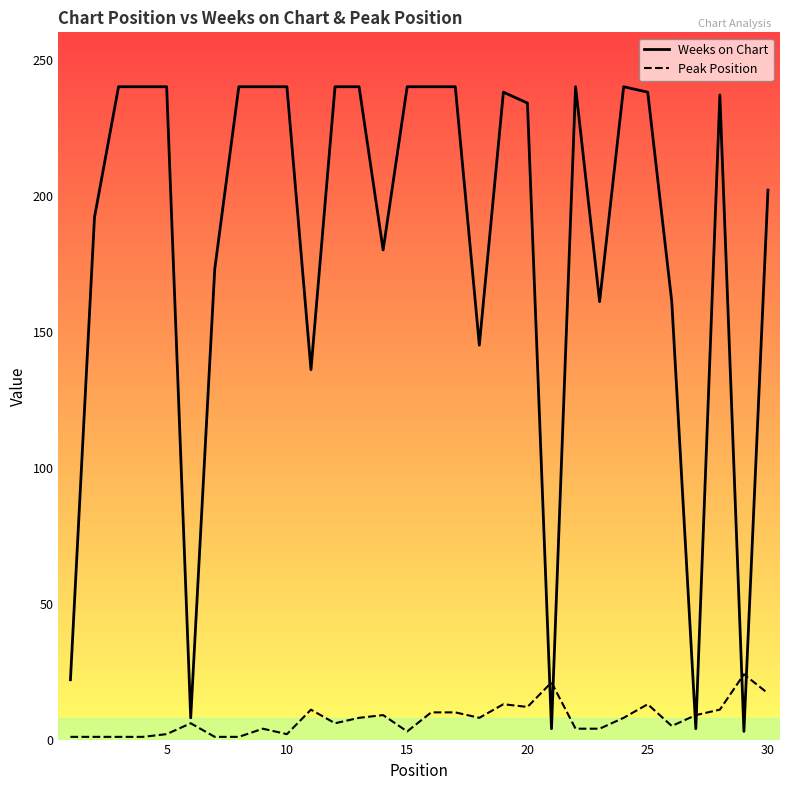

What is the highest value of the Peak Position series?

24